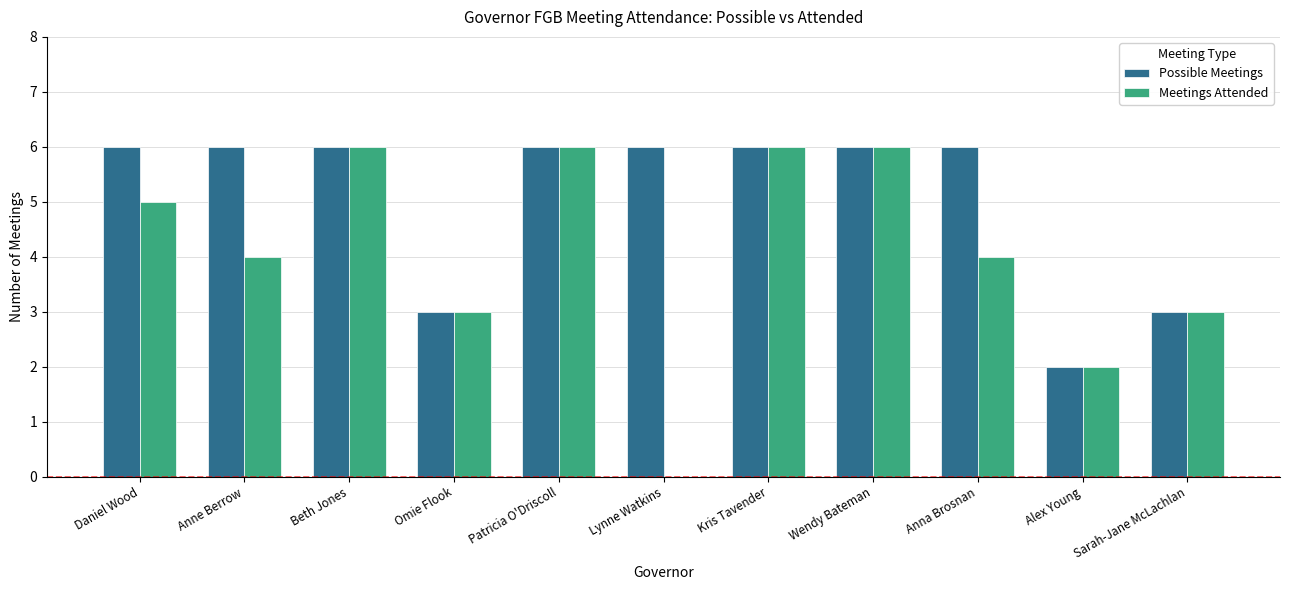

What is the greatest value displayed?

6